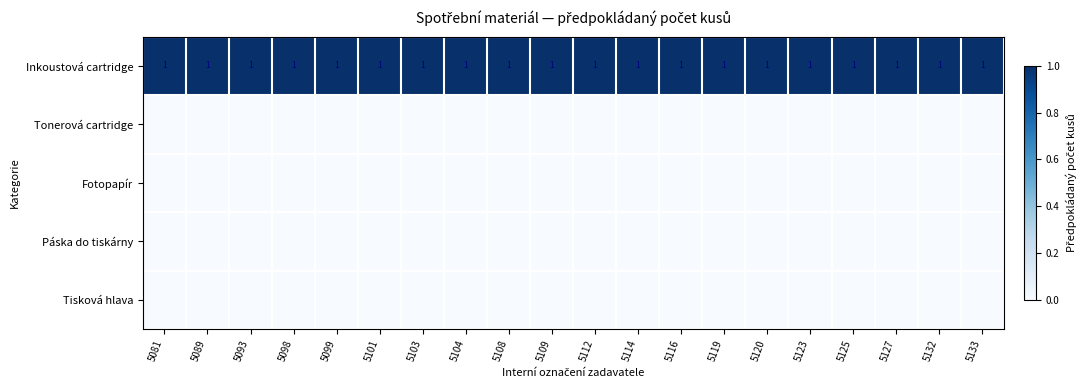

Is it true that Inkoustová cartridge equals 2 at 5109?

False